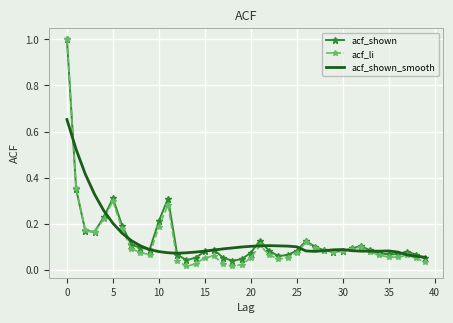

Which series has the widest spread of values?

acf_li